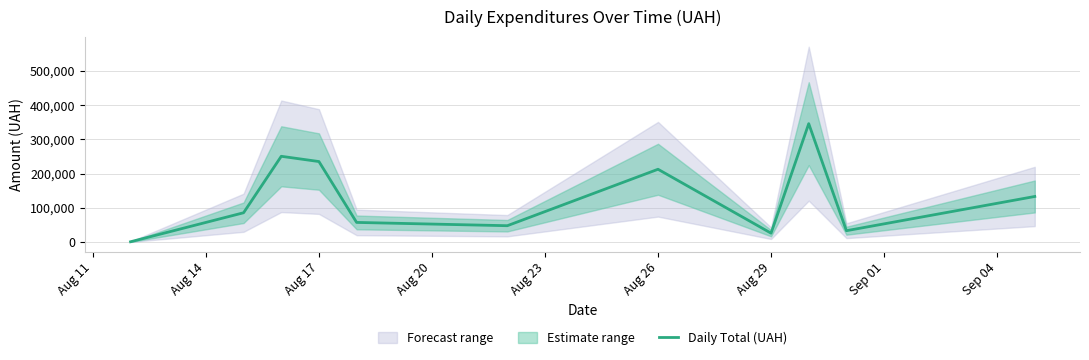

At which label is Daily Total (UAH) closest to 173342?

Aug 26